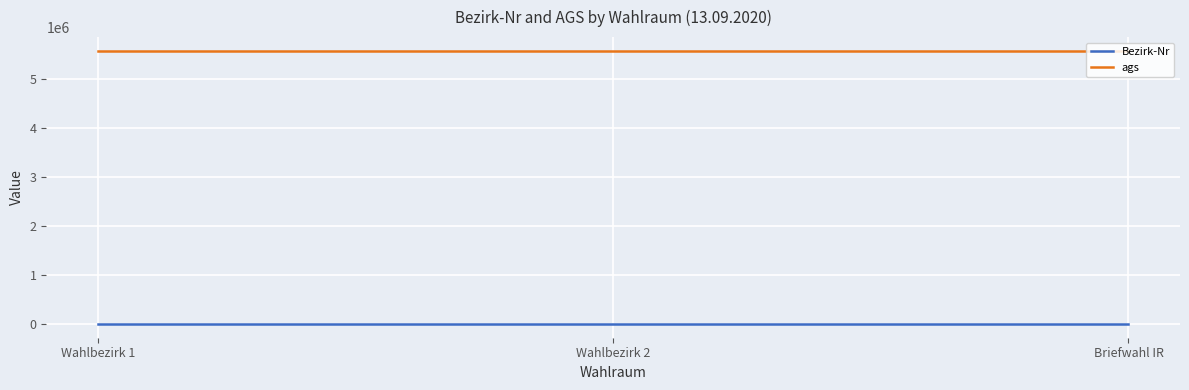

What is the lowest value of the ags series?

5570008